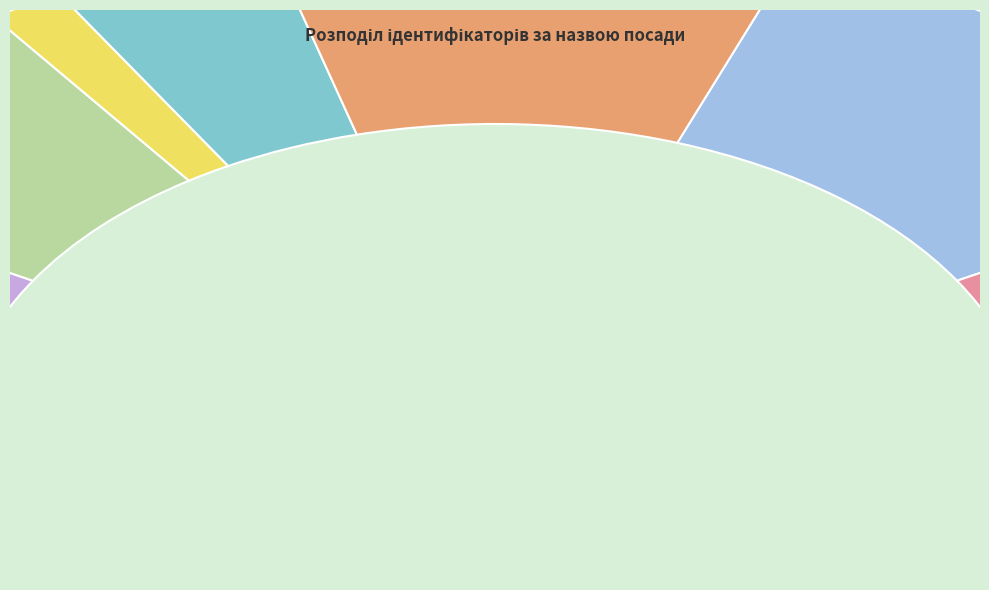

Is there a majority slice in this chart?

No